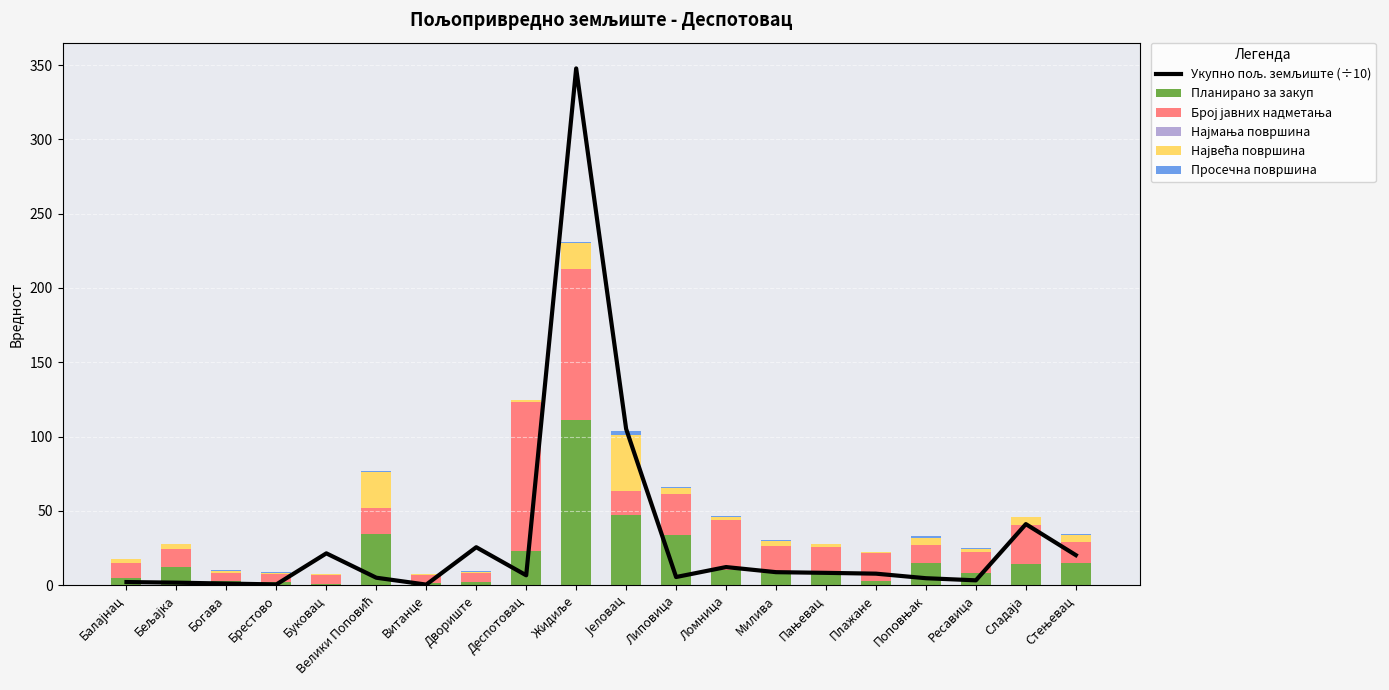

List the labels in order of Укупно пољ. земљиште (÷10) value, largest first.

Жидиље, Јеловац, Сладаја, Двориште, Буковац, Стењевац, Ломница, Милива, Пањевац, Плажане, Деспотовац, Липовица, Велики Поповић, Поповњак, Ресавица, Балајнац, Бељајка, Богава, Брестово, Витанце